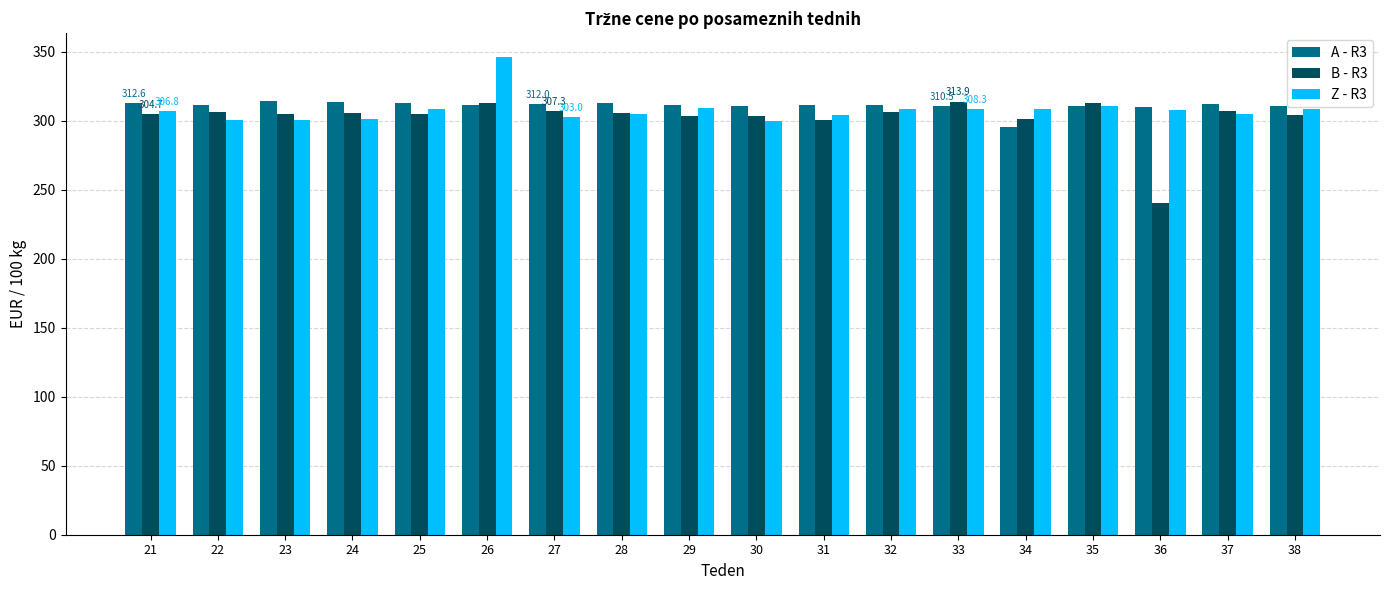

Is the value of Z - R3 at 33 greater than the value of B - R3 at 29?

Yes